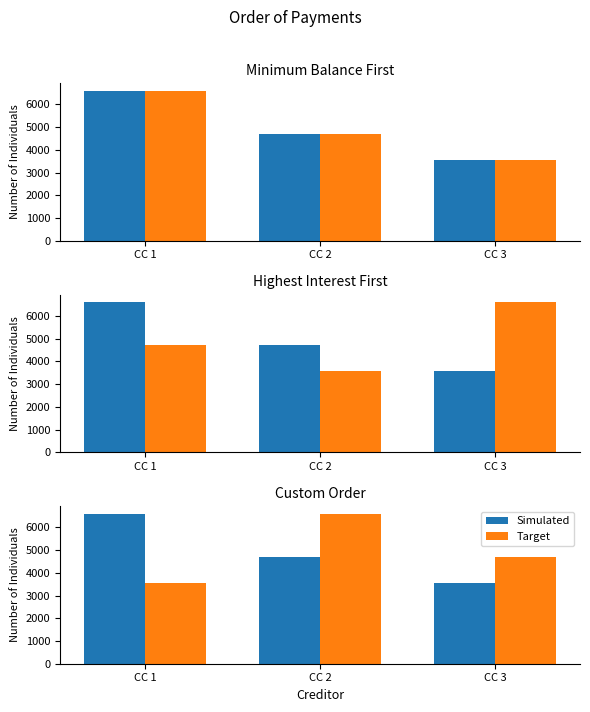

Is it true that Simulated equals 1242 at CC 2?

False